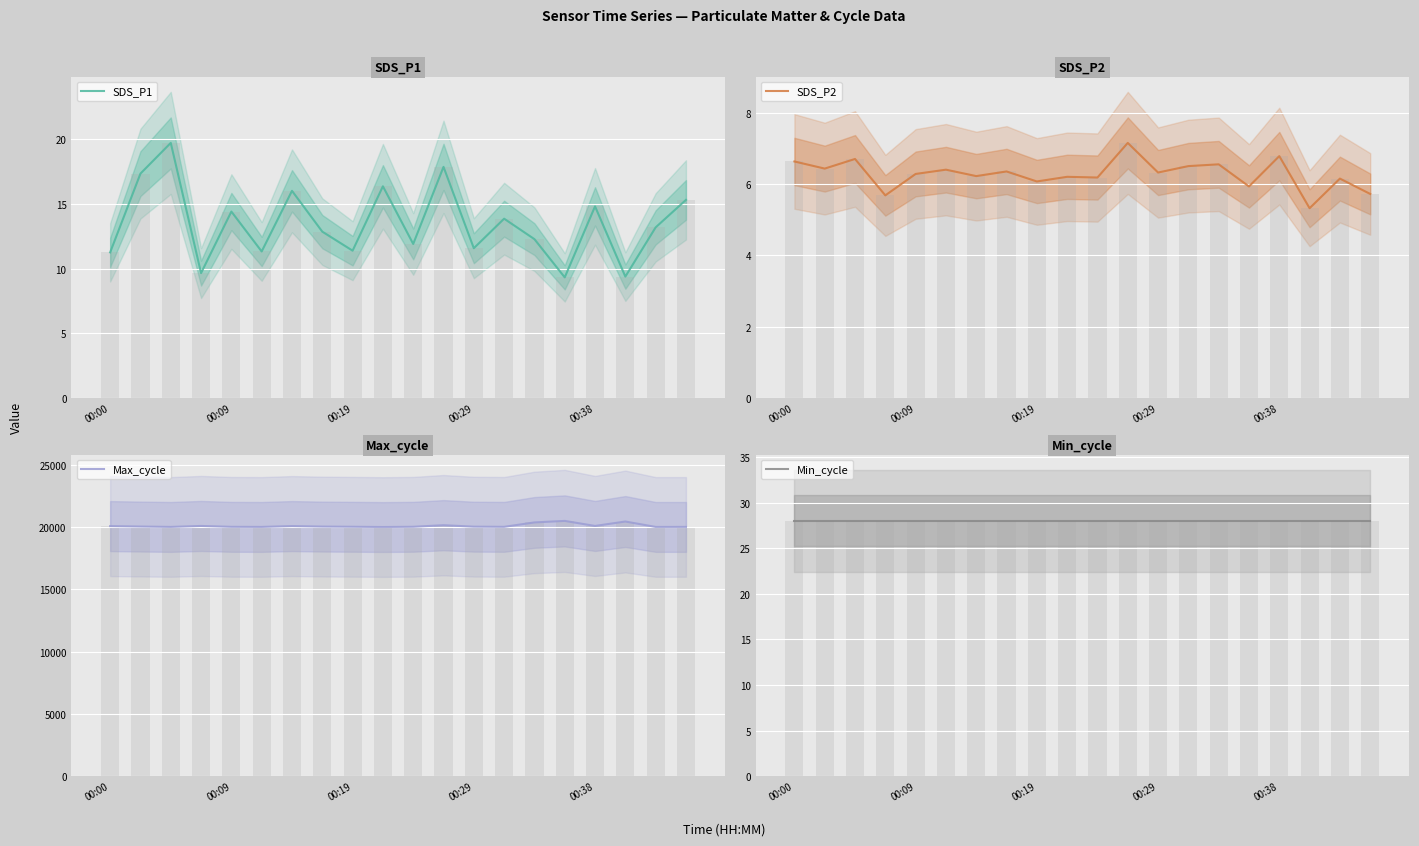

How many bars are there in total?

80